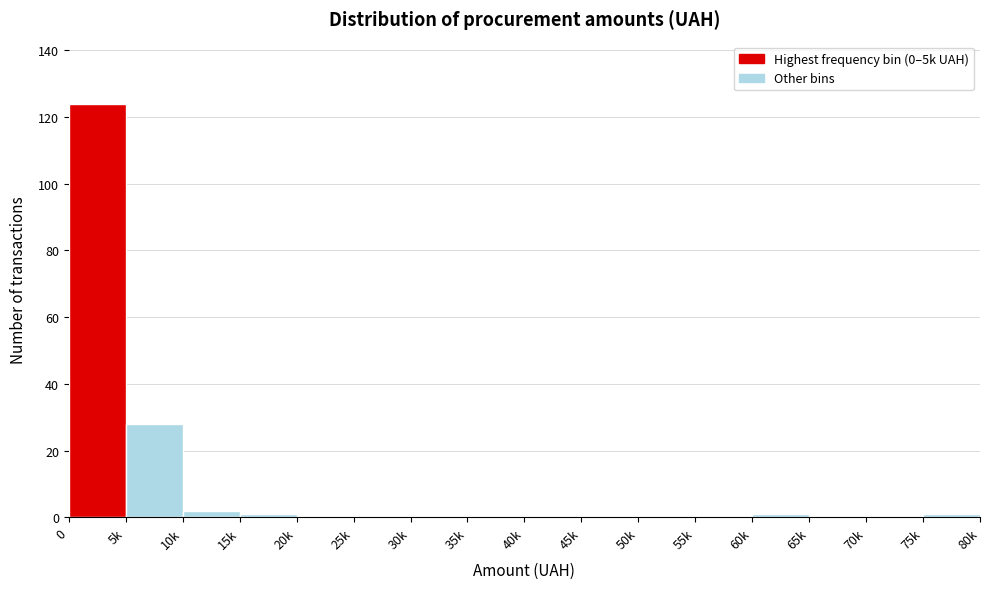

Reading left to right, list all the values displayed in this chart.

0=124	5k=28	10k=2	15k=1	20k=0	25k=0	30k=0	35k=0	40k=0	45k=0	50k=0	55k=0	60k=1	65k=0	70k=0	75k=1